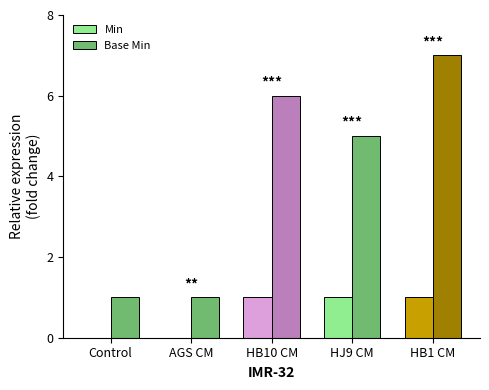

Which label corresponds to the largest value in the chart?

HB1 CM